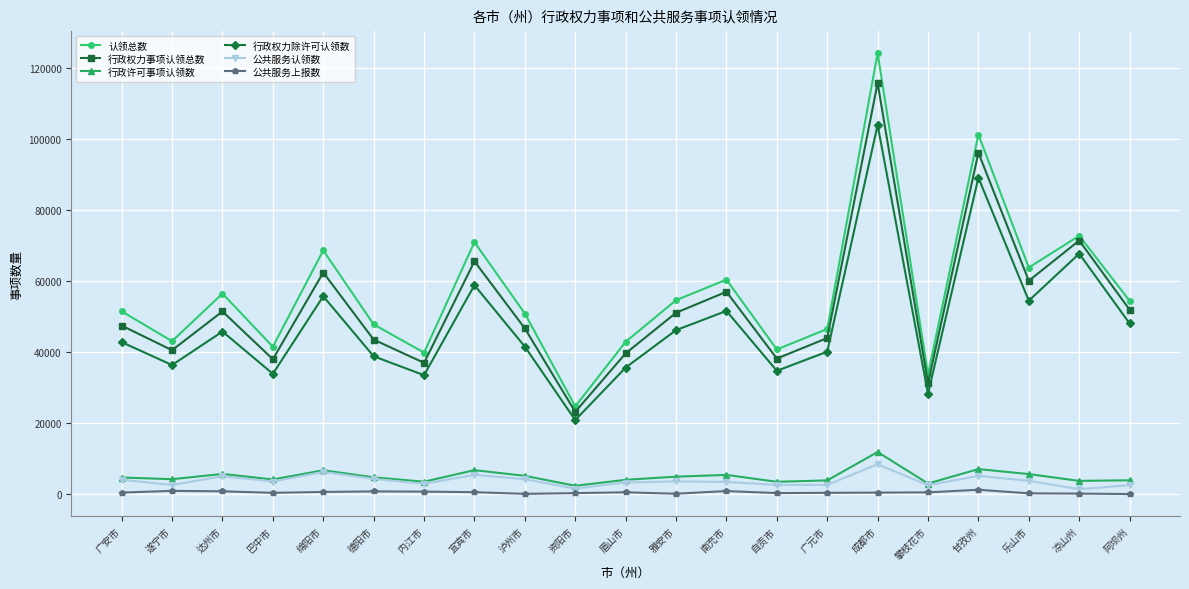

True or false: 认领总数 has more than 0 interior local peaks.

True